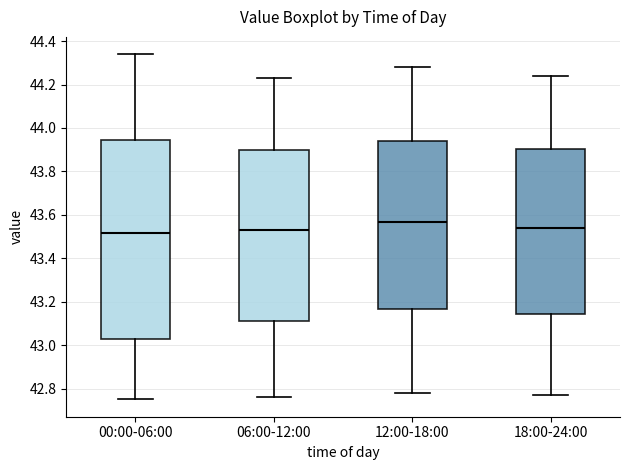

Reading left to right, read every box against the y-axis: the position of its median line, the range the box covers, and the ends of its whiskers. The values are not printed on the chart, so give them approximately, as read against the axis.

00:00-06:00: median 43.52, box 43.02 to 43.94, whiskers 42.76 to 44.34
06:00-12:00: median 43.54, box 43.12 to 43.90, whiskers 42.76 to 44.24
12:00-18:00: median 43.56, box 43.16 to 43.94, whiskers 42.78 to 44.28
18:00-24:00: median 43.54, box 43.14 to 43.90, whiskers 42.78 to 44.24